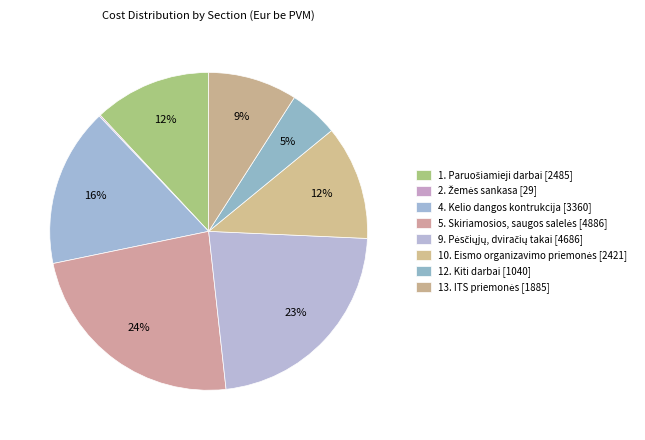

Is 5. Skiriamosios, saugos salelės the majority of the pie?

No